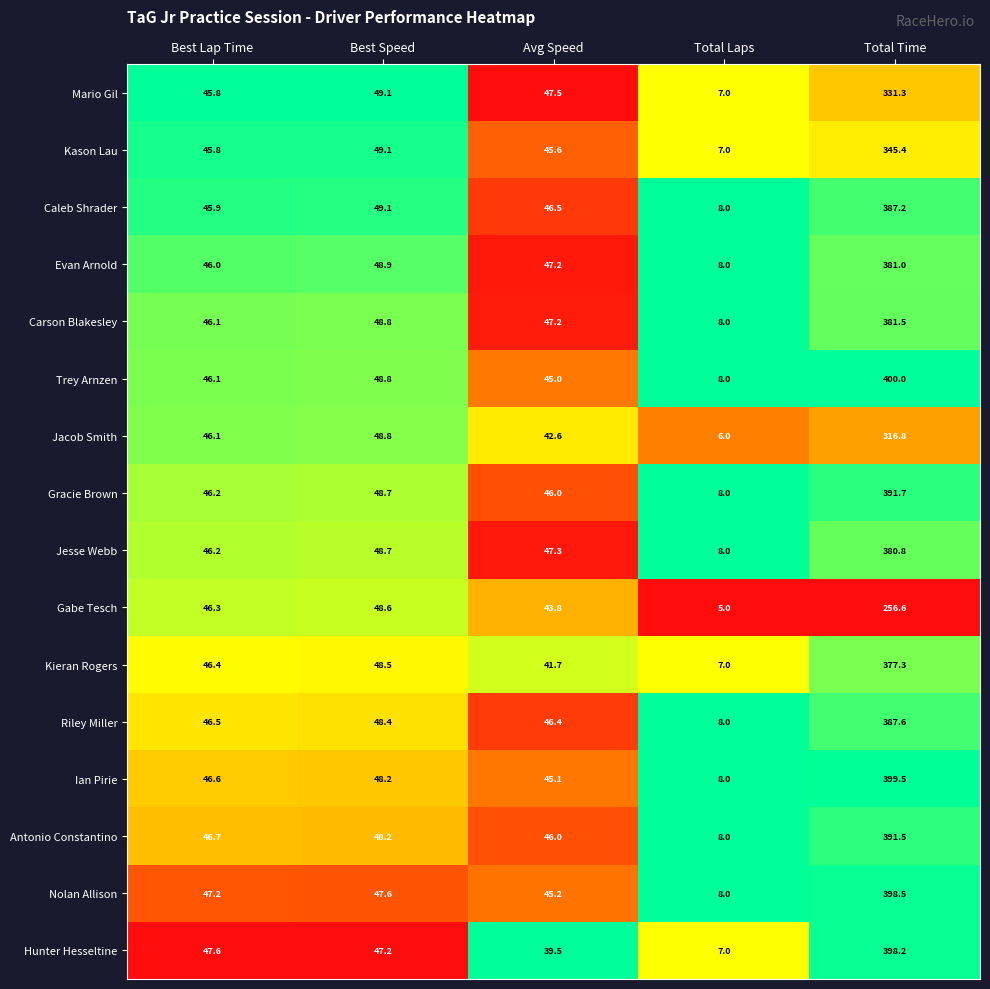

How many distinct data groups are displayed?

16